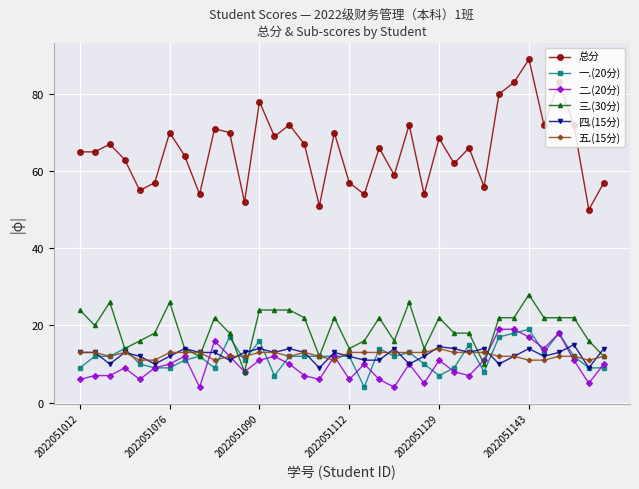

How many interior local peaks does the 总分 series have?

12